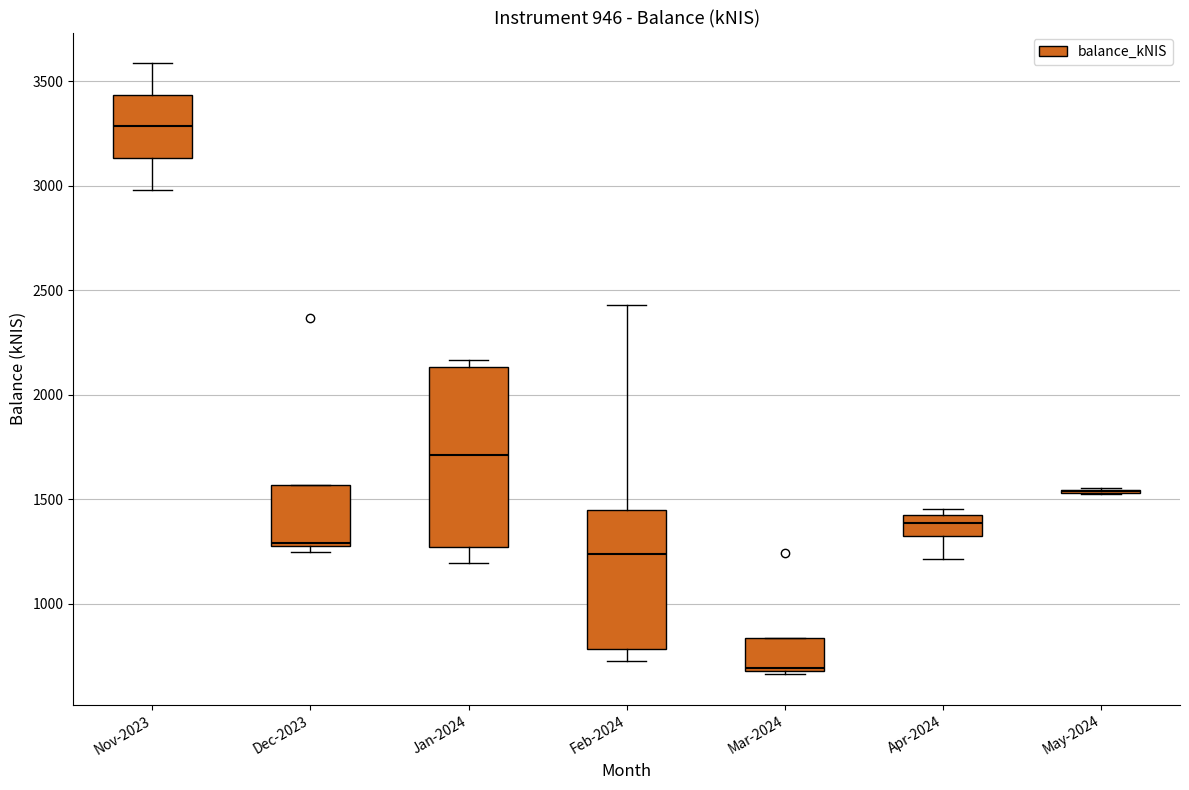

Reading left to right, read every box against the y-axis: the position of its median line, the range the box covers, and the ends of its whiskers. The values are not printed on the chart, so give them approximately, as read against the axis.

Nov-2023: median 3300, box 3150 to 3450, whiskers 3000 to 3600
Dec-2023: median 1300, box 1250 to 1550, whiskers 1250 (just below the box's lower edge) to 1550
Jan-2024: median 1700, box 1250 to 2150, whiskers 1200 to 2150 (just above the box's upper edge)
Feb-2024: median 1250, box 800 to 1450, whiskers 700 to 2450
Mar-2024: median 700, box 700 to 850, whiskers 650 to 850
Apr-2024: median 1400 (inside the box), box 1350 to 1400, whiskers 1200 to 1450
May-2024: box collapsed to a line at 1550, whiskers 1500 to 1550